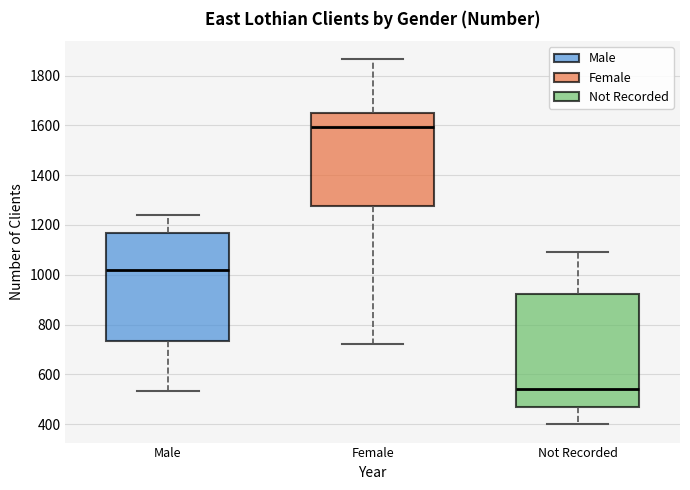

Reading left to right, transcribe this box plot: for each box, give where its median line is, the range the box spans, and where its two whiskers end, as read against the y-axis. The values are not printed on the chart, so give them approximately, as read against the axis.

Male: median 1020, box 740 to 1160, whiskers 540 to 1240
Female: median 1600, box 1280 to 1660, whiskers 720 to 1860
Not Recorded: median 540, box 460 to 920, whiskers 400 to 1100